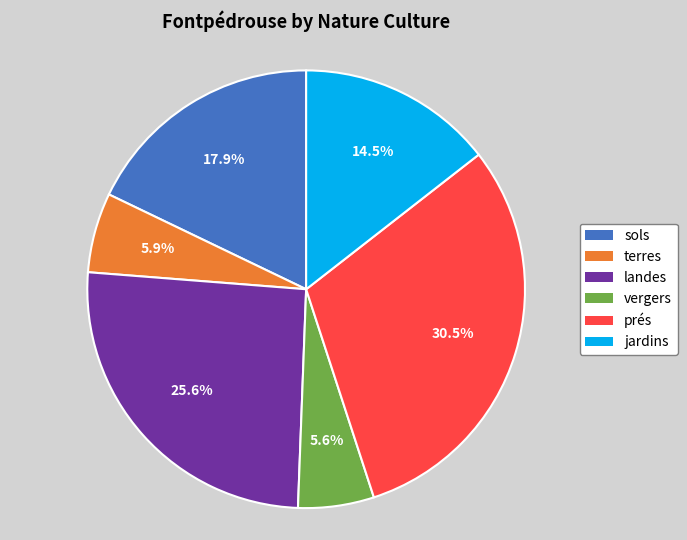

Is it true that landes is 15% of the pie?

False